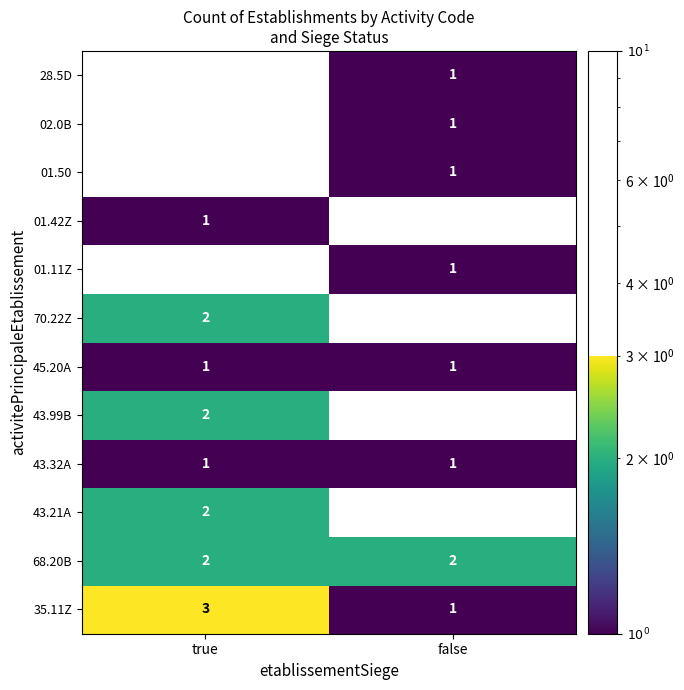

Read the 45.20A value at true.

1